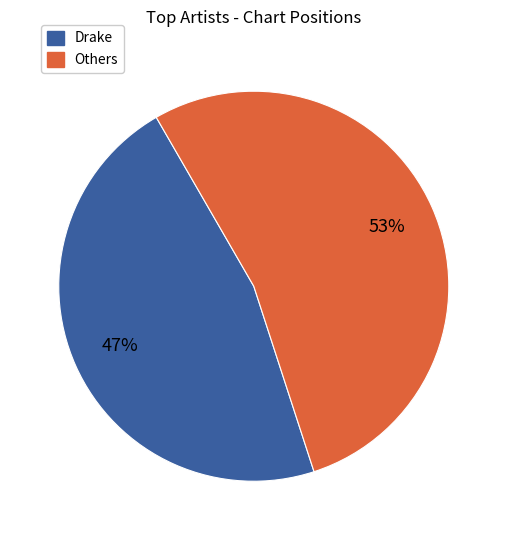

Is there any slice that represents more than half of the pie?

Yes